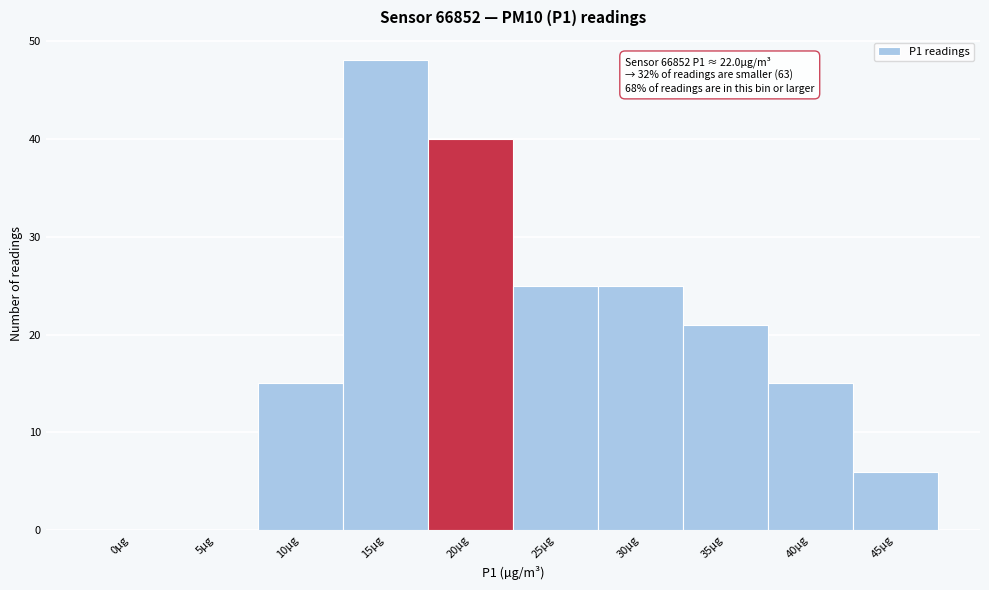

Reading left to right, what are all the values shown in this chart?

0µg=0	5µg=0	10µg=15	15µg=48	20µg=40	25µg=25	30µg=25	35µg=21	40µg=15	45µg=6